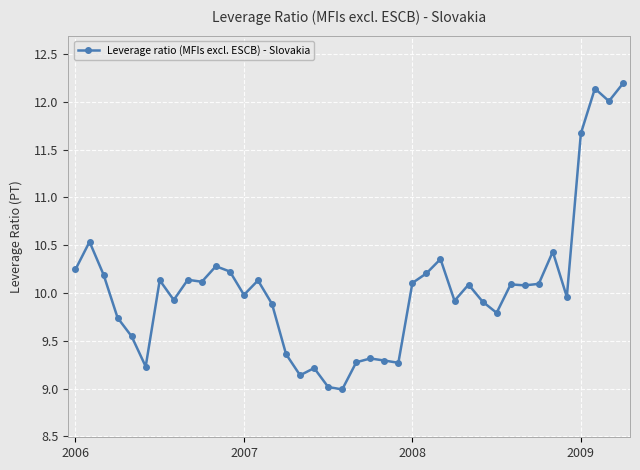

True or false: the data has more than 0 interior local peaks.

True